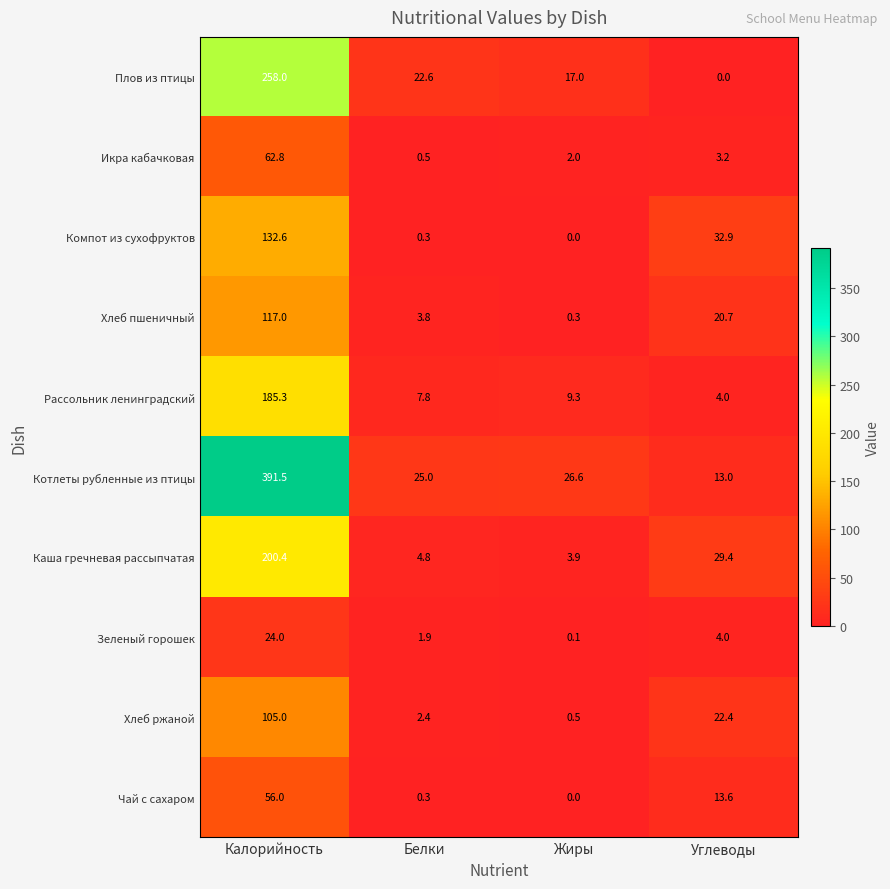

What is the difference between the highest and lowest values at Жиры?

26.6